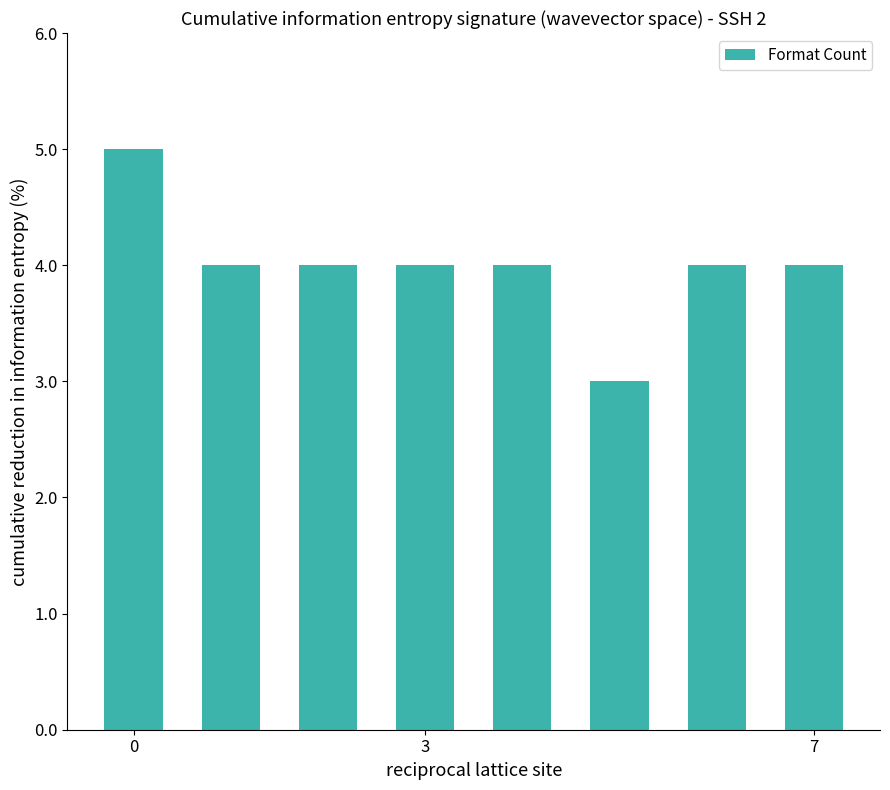

What is the value of the 1st bar from the left?

5